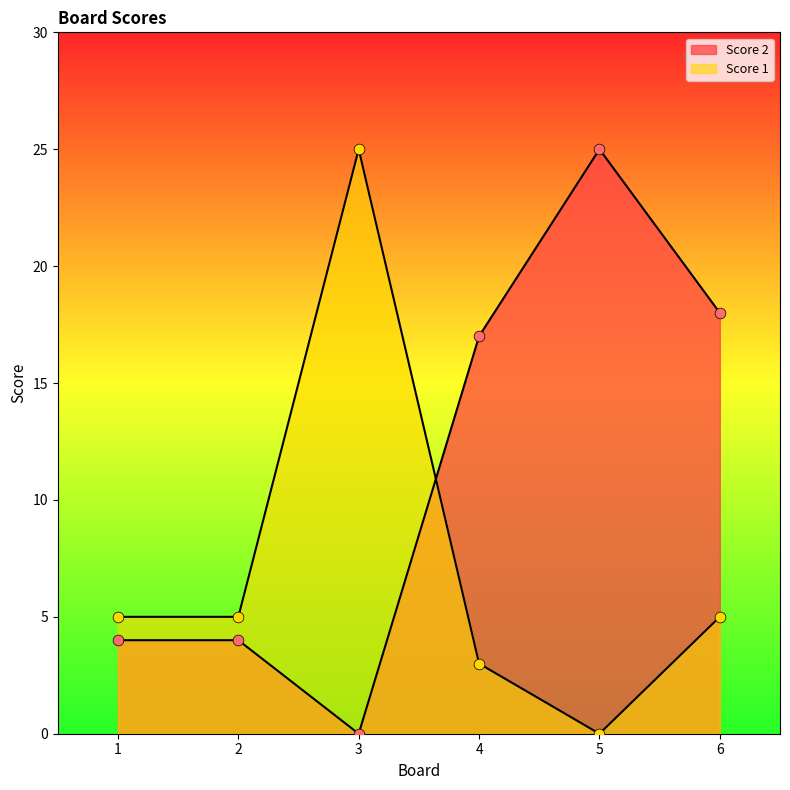

Which series has the largest total across all categories?

Score 2